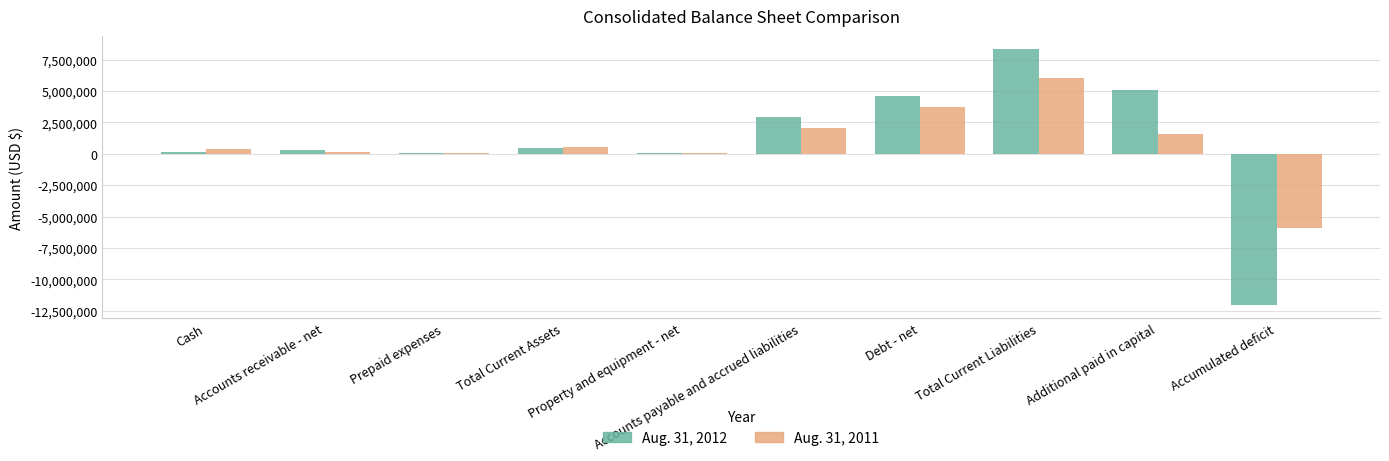

What is the maximum value shown in the chart?

8354784